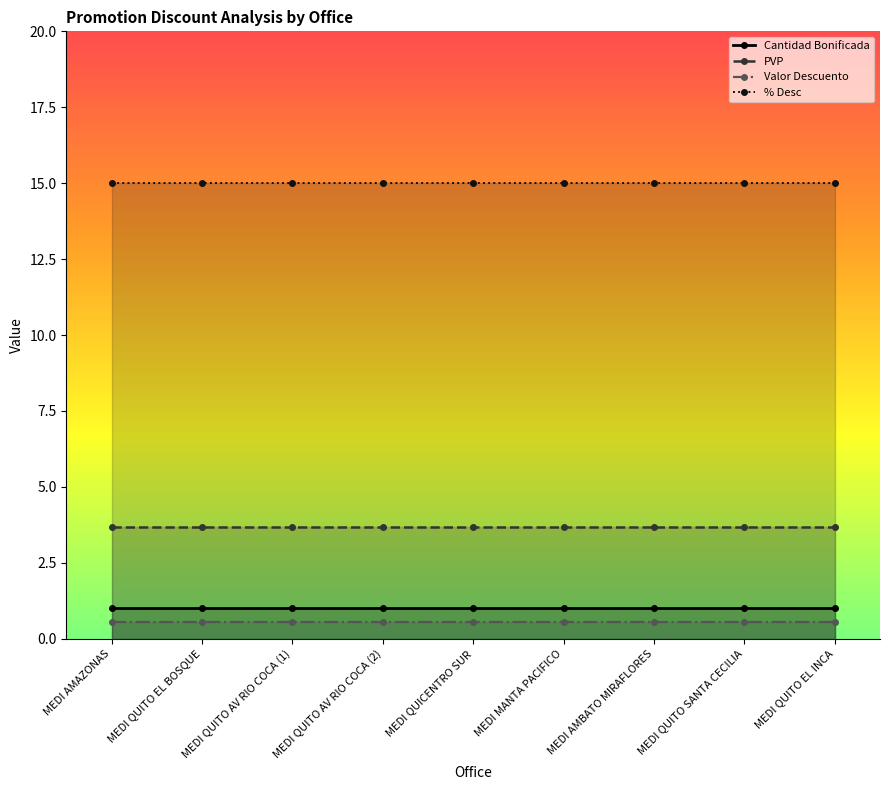

The value of PVP at MEDI QUITO AV RIO COCA (2) is 3.7. True or false?

True